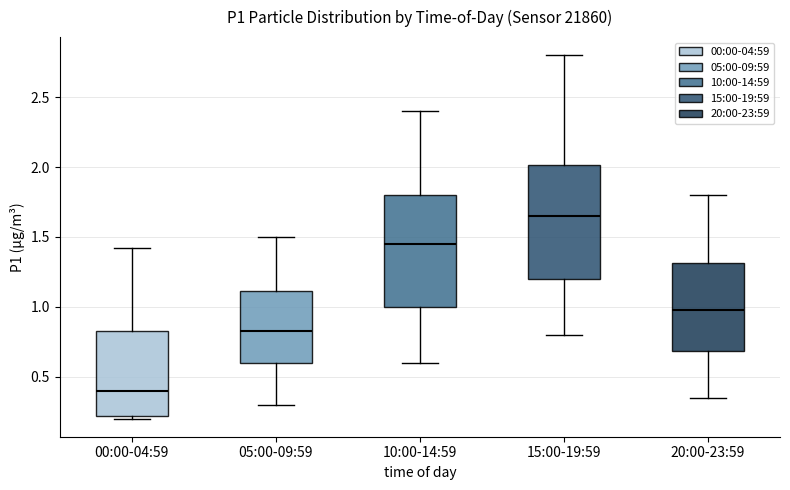

Reading left to right, transcribe this box plot: for each box, give where its median line is, the range the box spans, and where its two whiskers end, as read against the y-axis. The values are not printed on the chart, so give them approximately, as read against the axis.

00:00-04:59: median 0.40, box 0.20 to 0.85, whiskers 0.20 (just below the box's lower edge) to 1.40
05:00-09:59: median 0.85, box 0.60 to 1.10, whiskers 0.30 to 1.50
10:00-14:59: median 1.45, box 1.00 to 1.80, whiskers 0.60 to 2.40
15:00-19:59: median 1.65, box 1.20 to 2.00, whiskers 0.80 to 2.80
20:00-23:59: median 1.00, box 0.70 to 1.30, whiskers 0.35 to 1.80